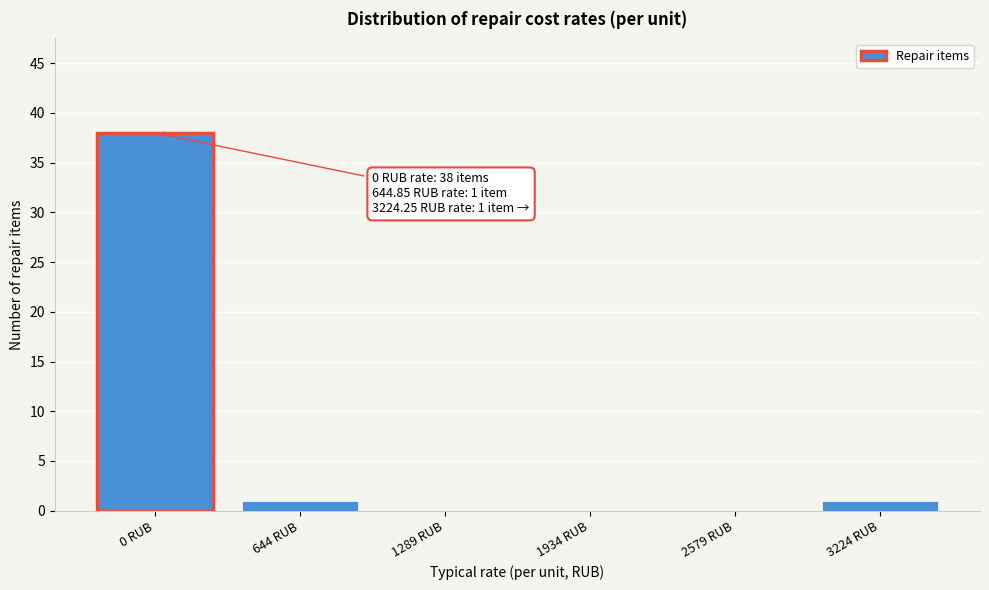

Reading left to right, what are all the values shown in this chart?

0 RUB=38	644 RUB=1	1289 RUB=0	1934 RUB=0	2579 RUB=0	3224 RUB=1